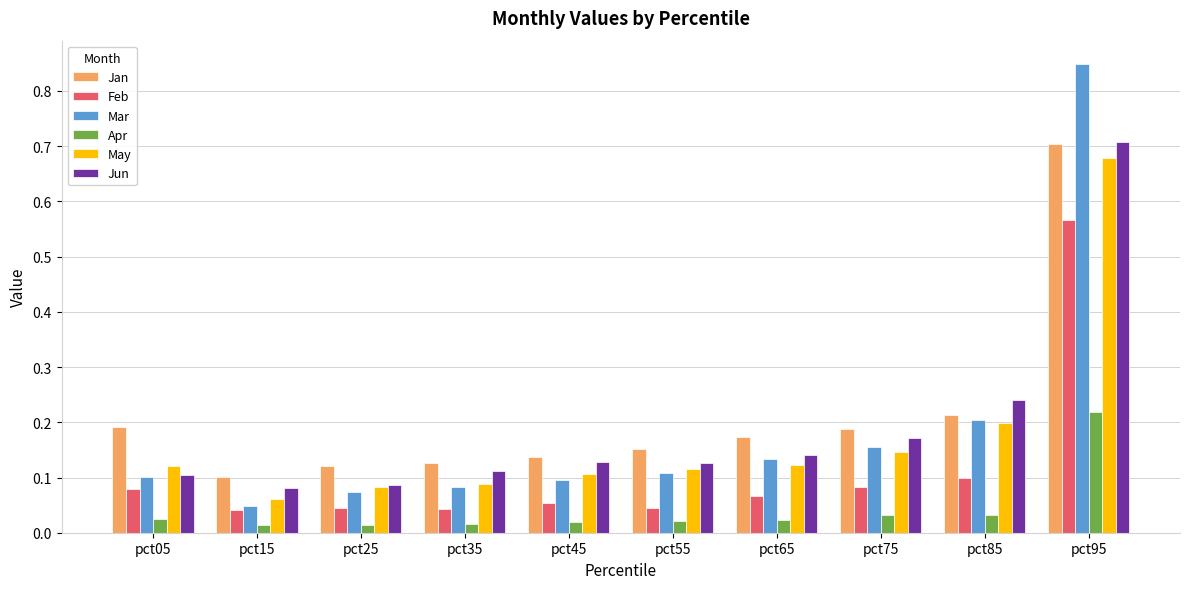

Which series changed the most between pct65 and pct75?

Jun